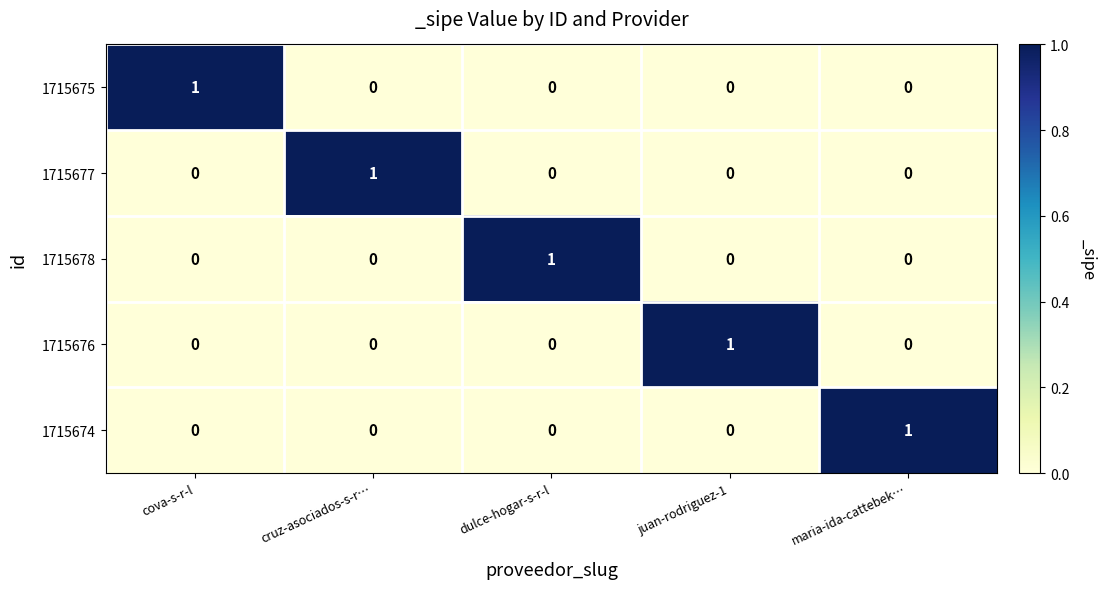

What is the difference between the highest and lowest values at maria-ida-cattebek…?

1